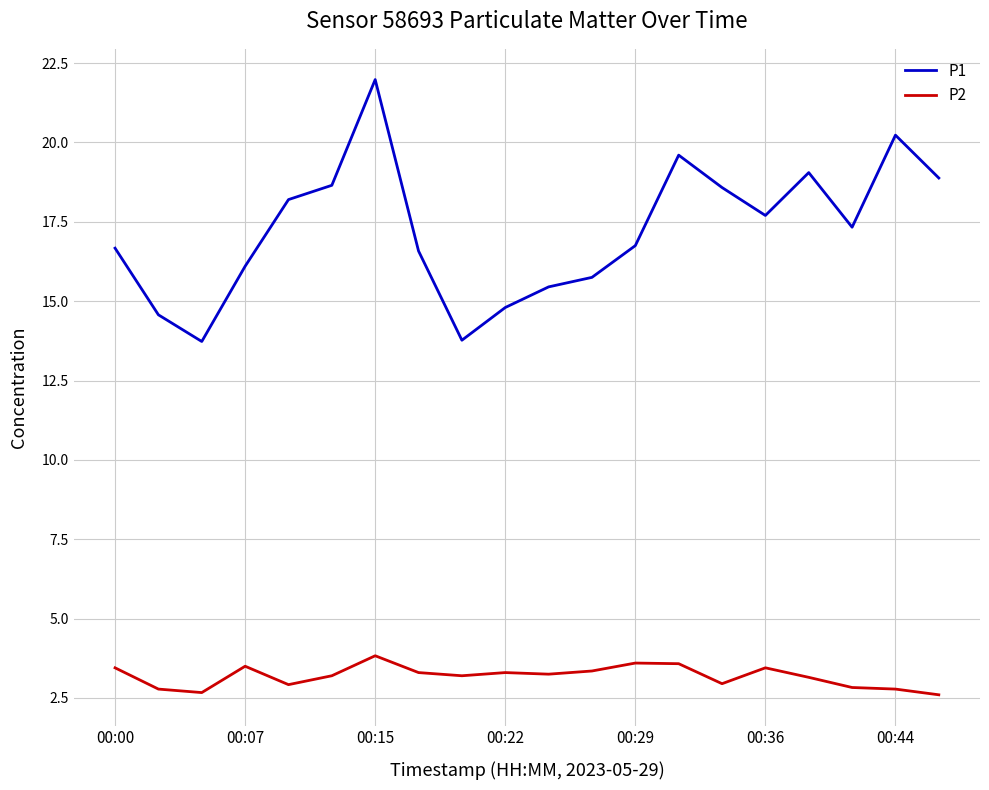

Rank the series by their maximum value, from highest to lowest.

P1, P2